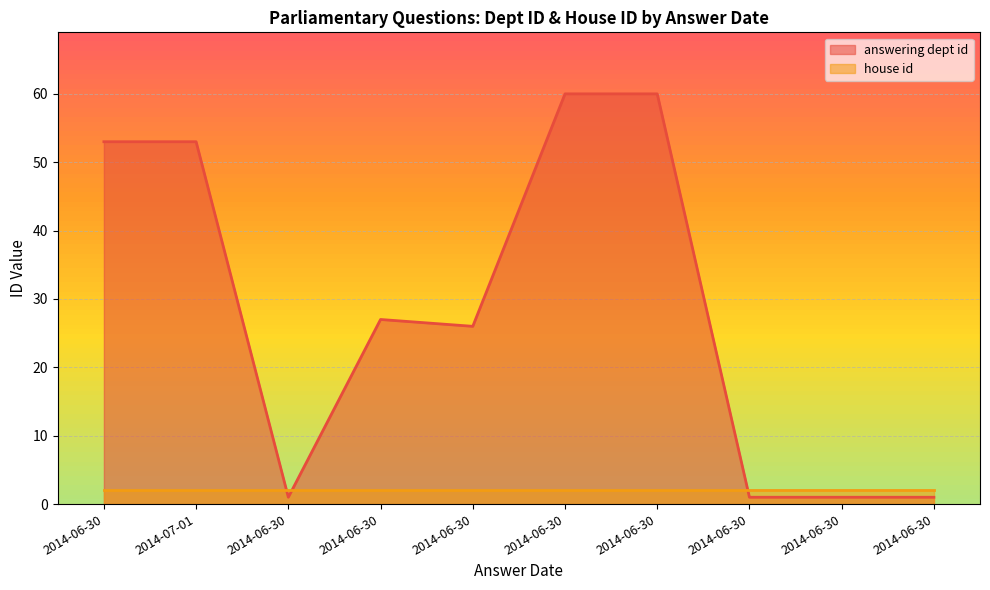

Reading left to right, extract all data points from this chart.

53	53	1	27	26	60	60	1	1	1